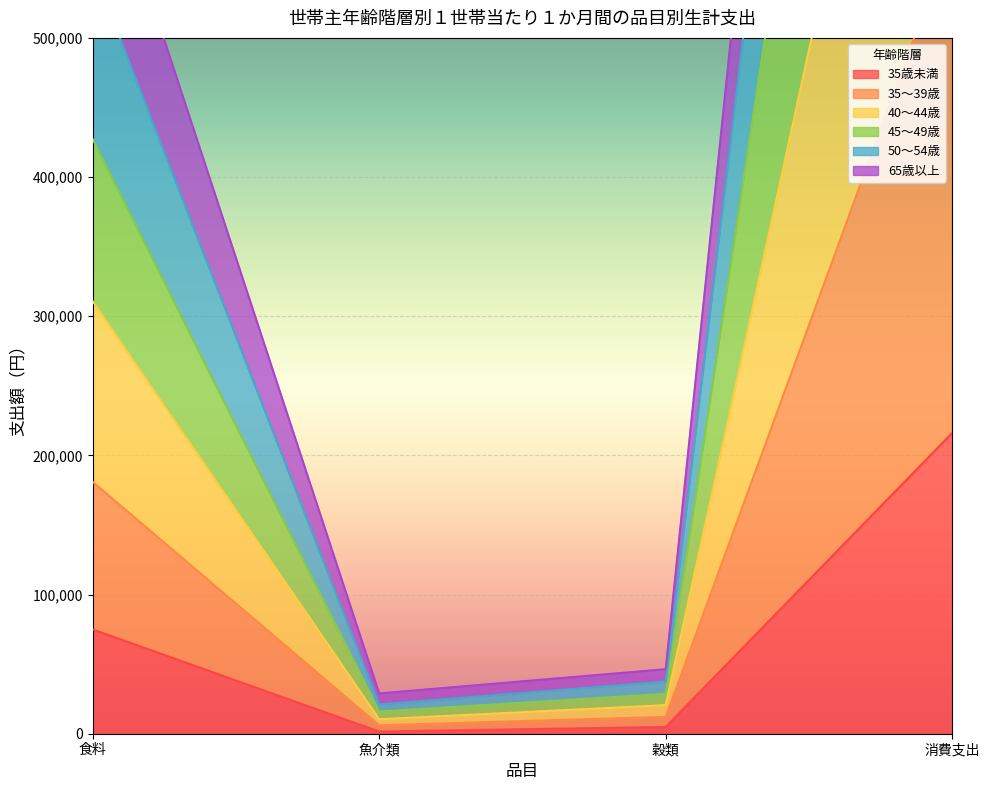

Which series changed the most between 魚介類 and 穀類?

50～54歳